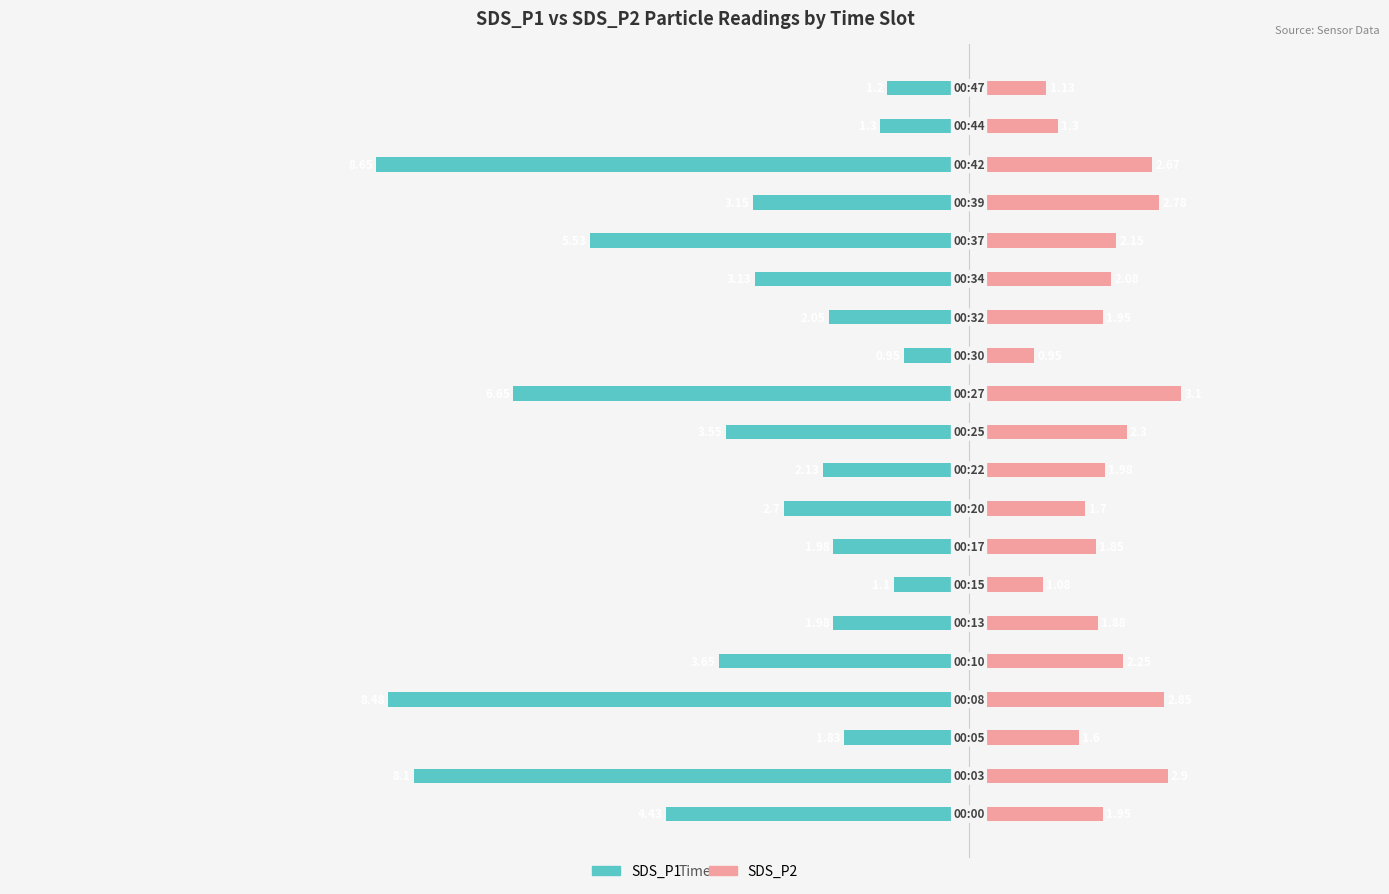

At how many categories does at least one series exceed -5?

20